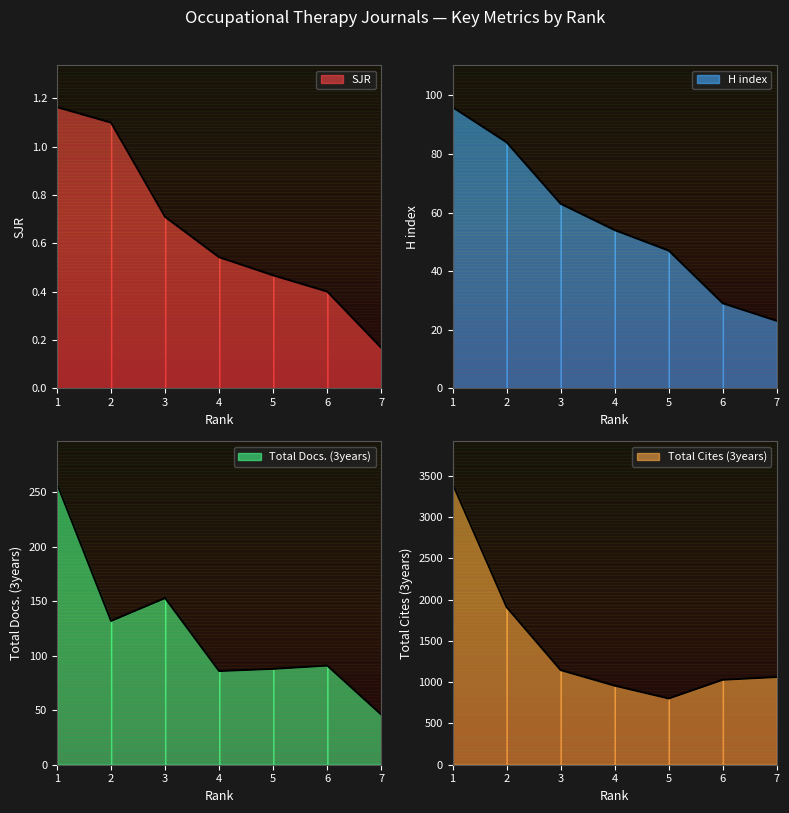

Which has a higher value, 4 or 7?

4